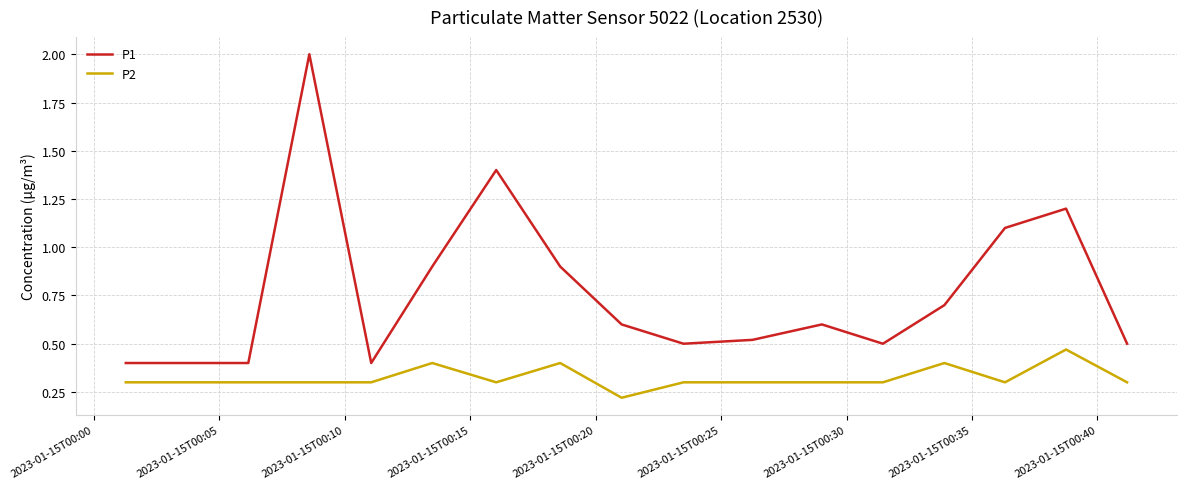

List the series in order of their peak value, lowest first.

P2, P1